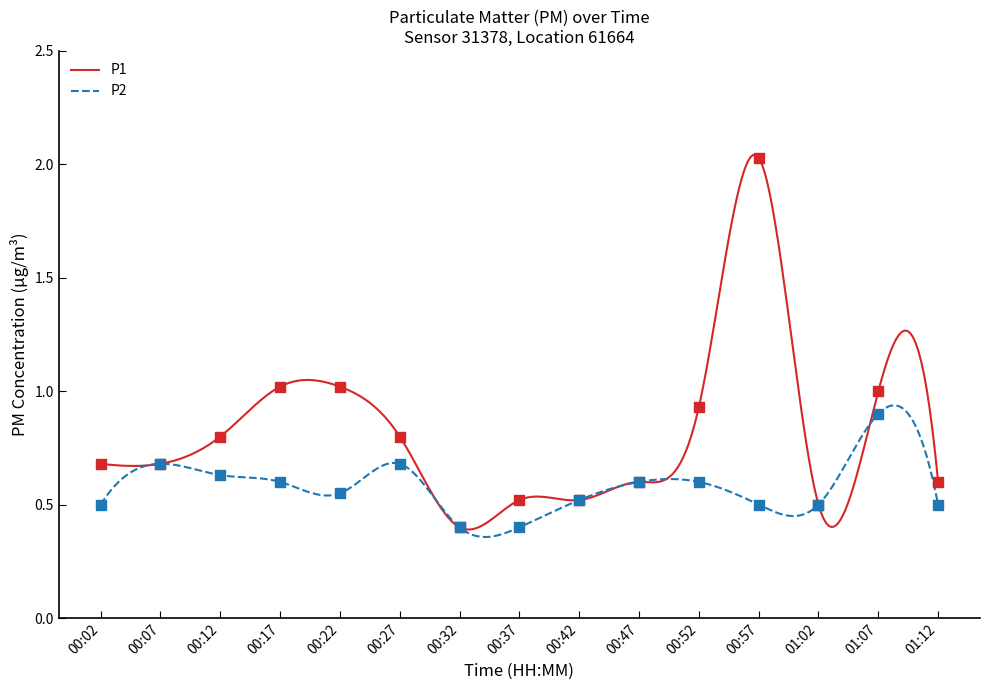

Which series has the largest total across all categories?

P1